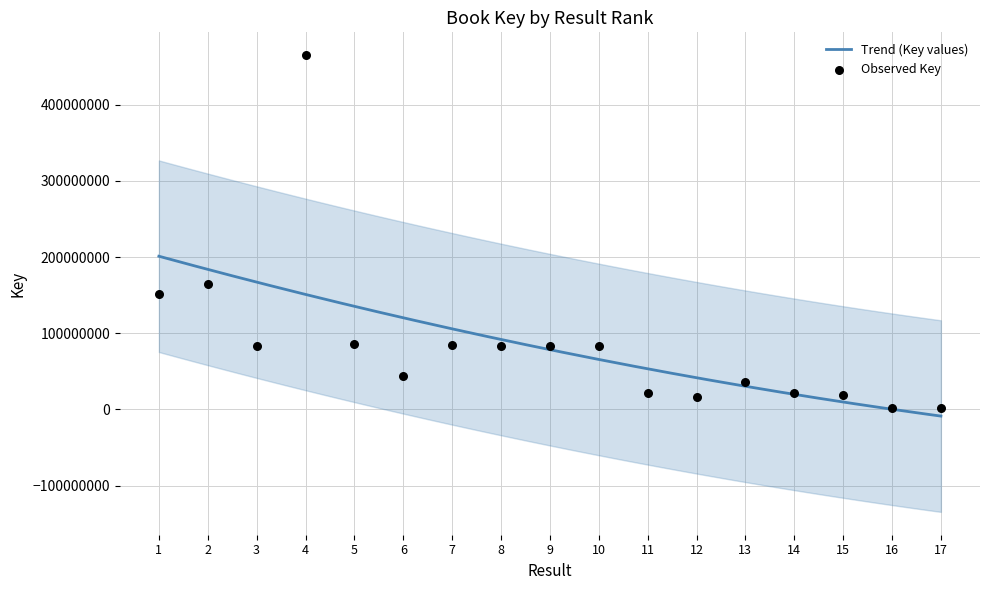

Which has a higher value, 13 or 7?

7